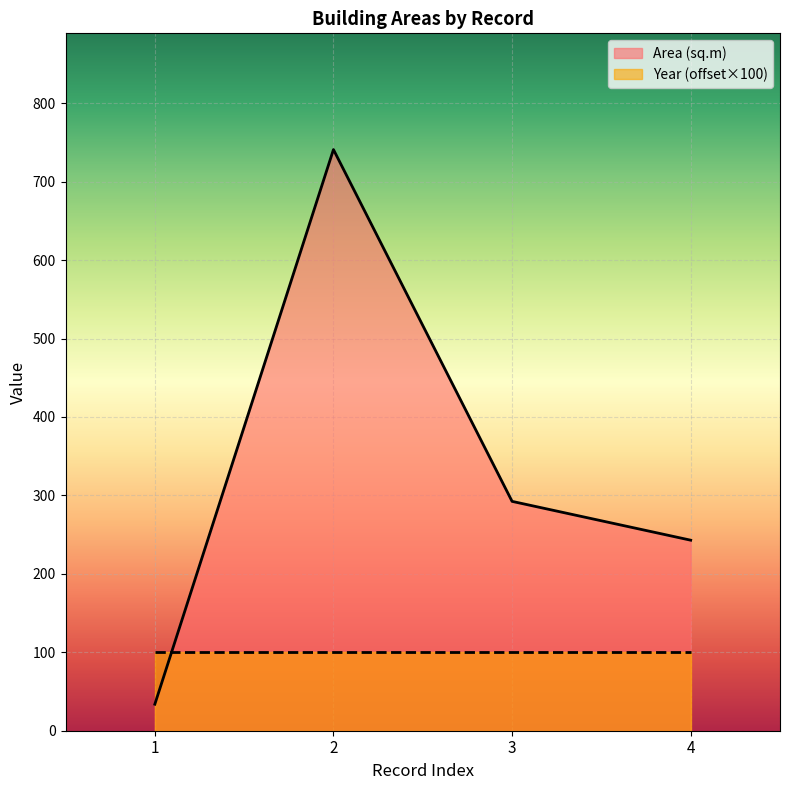

What is the value of the 3rd point from the left?

292.4